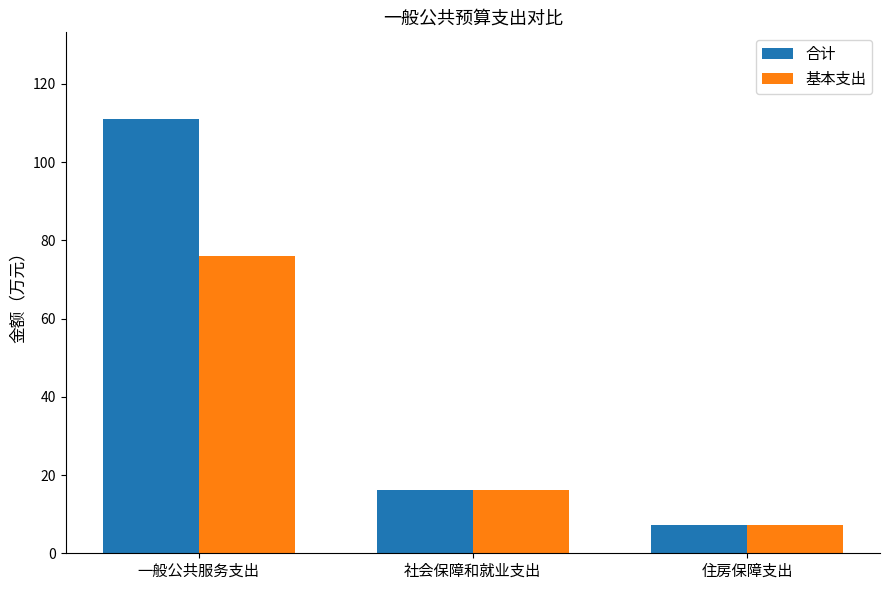

What is the maximum value shown in the chart?

111.0